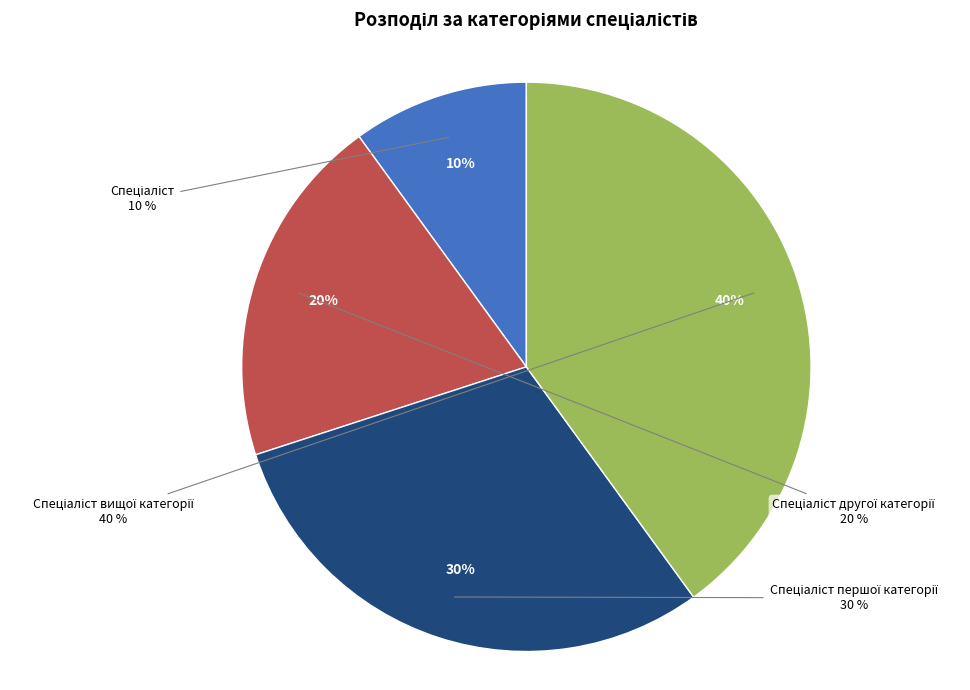

How many slices are in this pie chart?

4